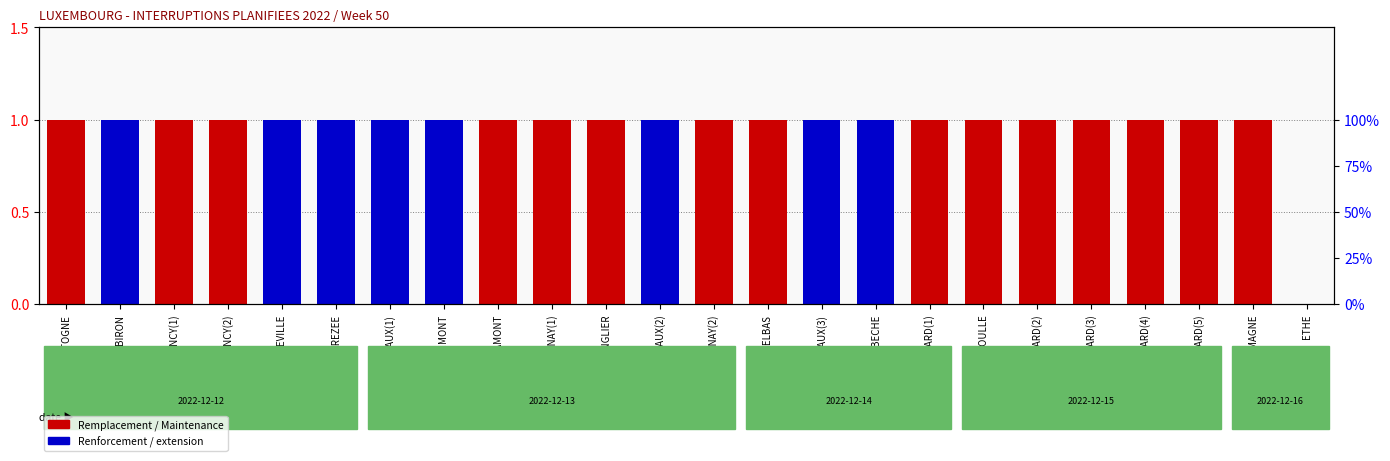

How many groups of bars are there?

24